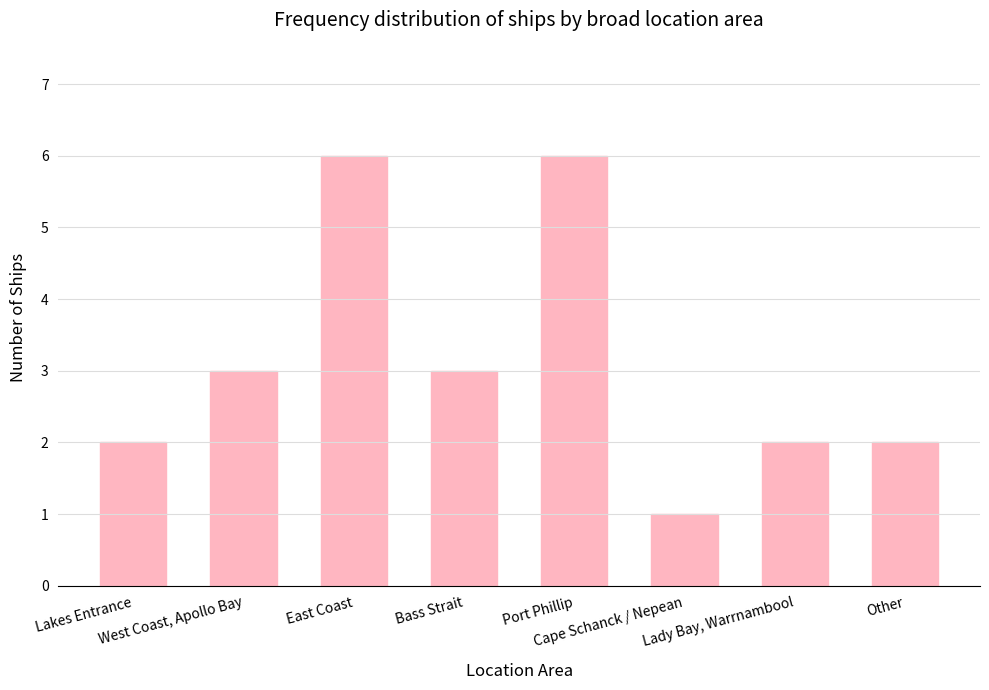

Reading left to right, what are all the values shown in this chart?

2	3	6	3	6	1	2	2